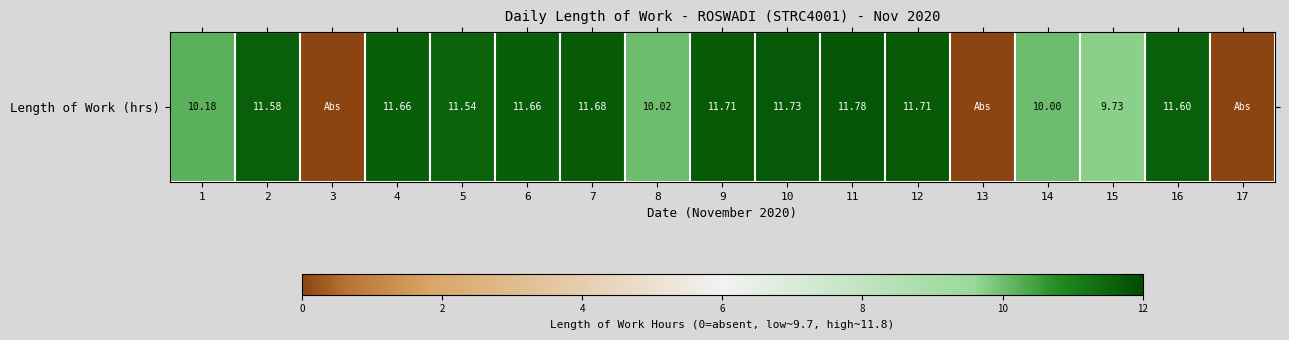

How many distinct data groups are displayed?

1